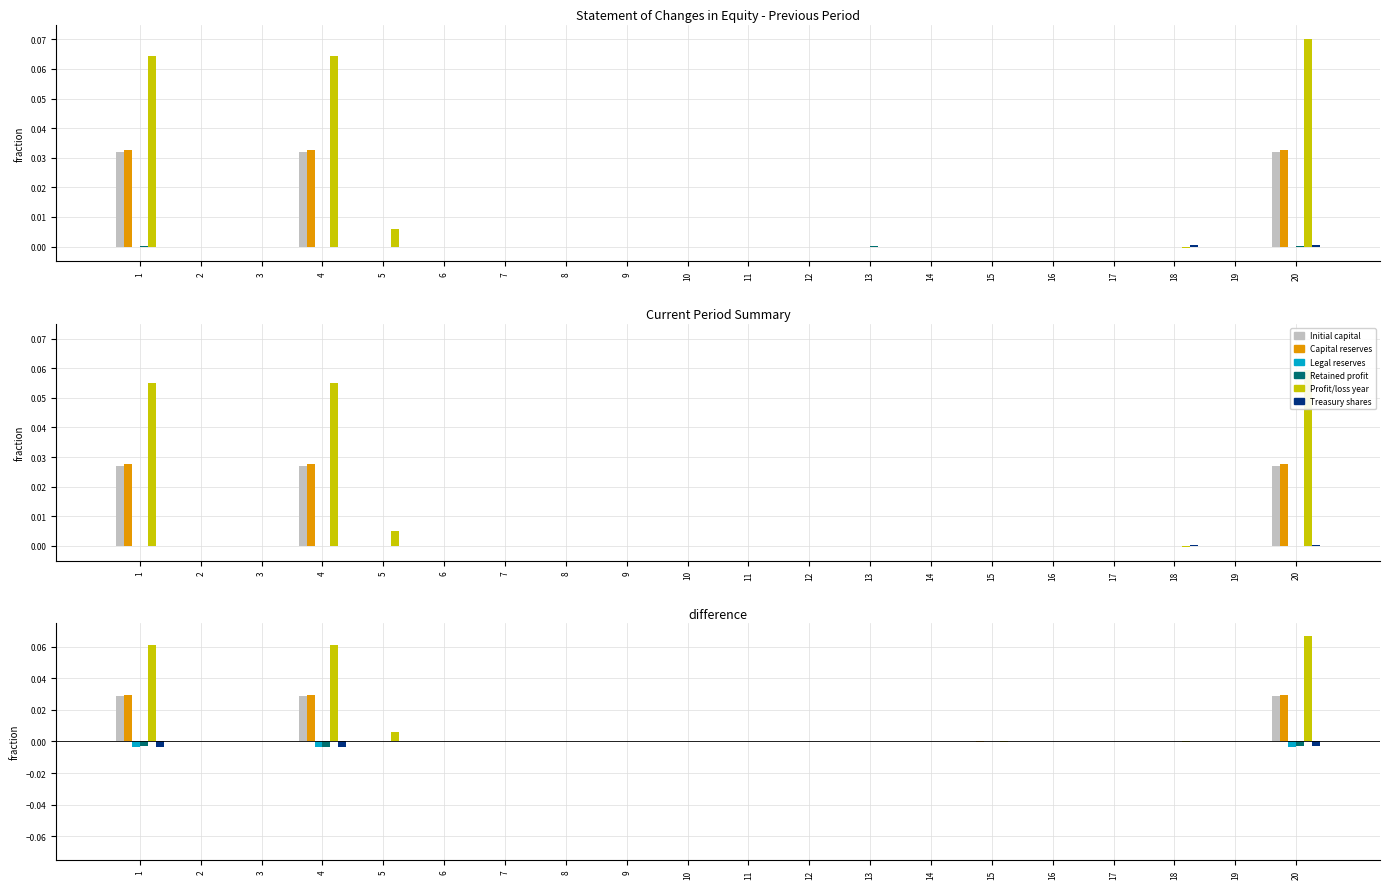

At how many categories does at least one series exceed 0?

7